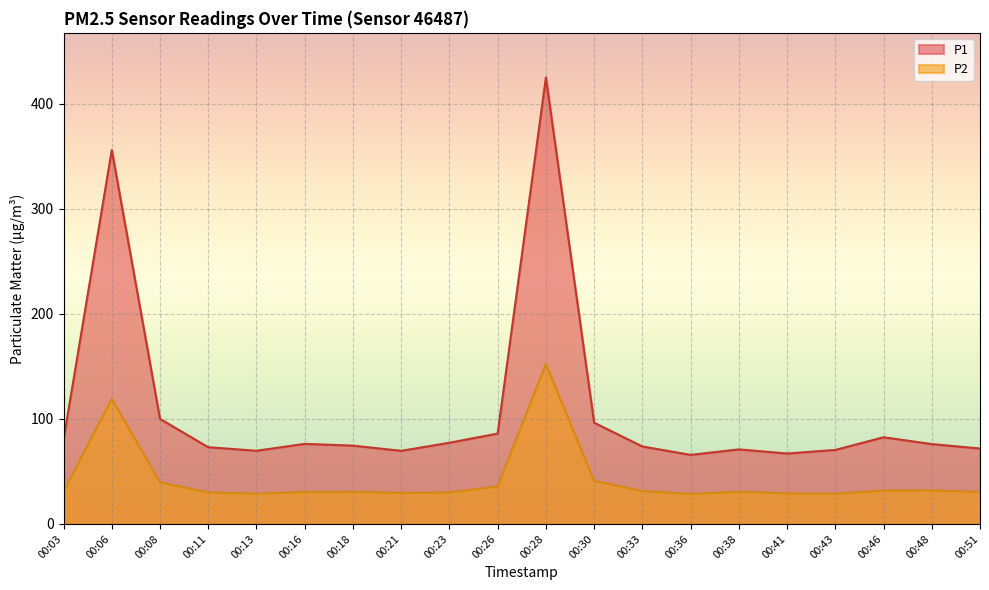

What is the difference between the P2 values at 00:06 and 00:30?

78.2